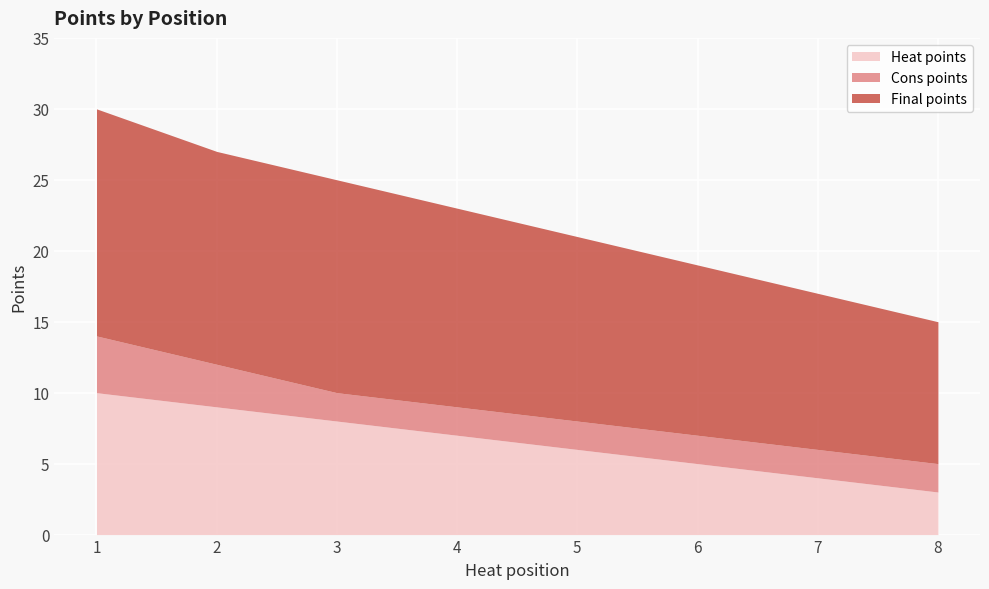

What is the difference between the highest and lowest values at 7?

13